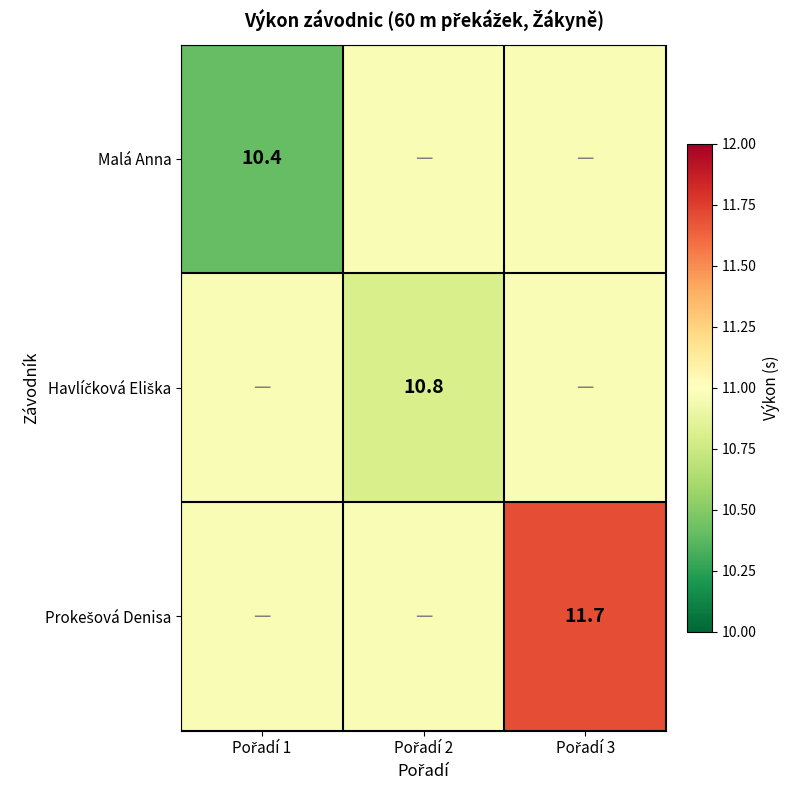

At how many categories does at least one series exceed 10?

3